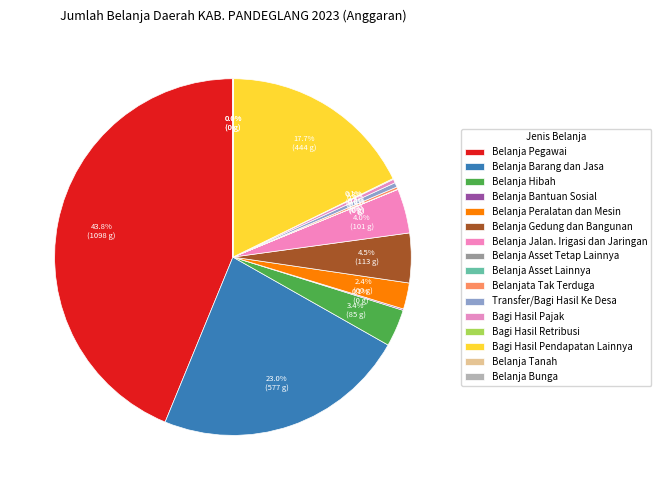

Combined, do Belanjata Tak Terduga and Belanja Hibah account for over 50%?

No